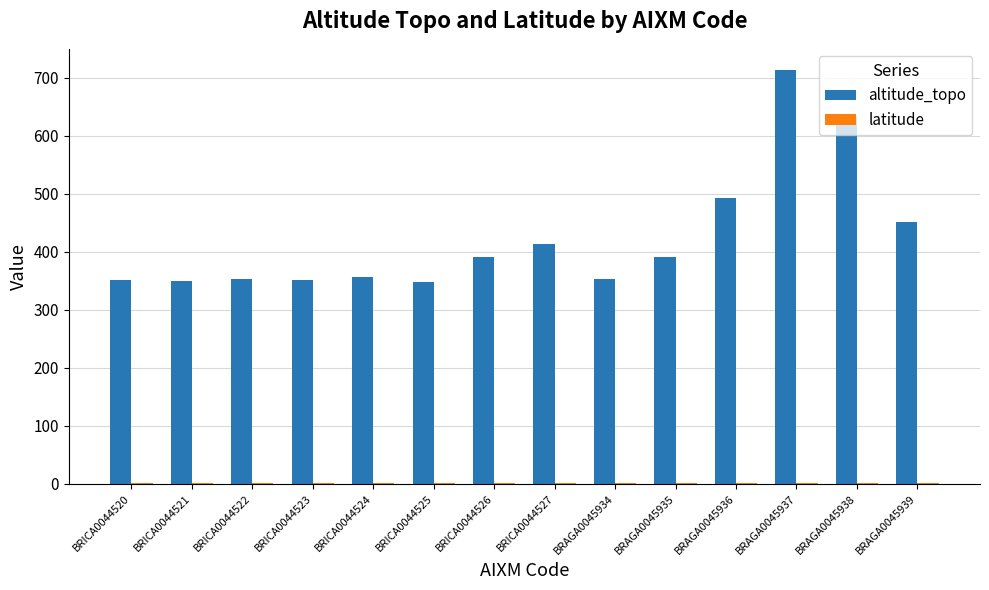

True or false: altitude_topo has a value of 357.0 at BRICA0044524.

True